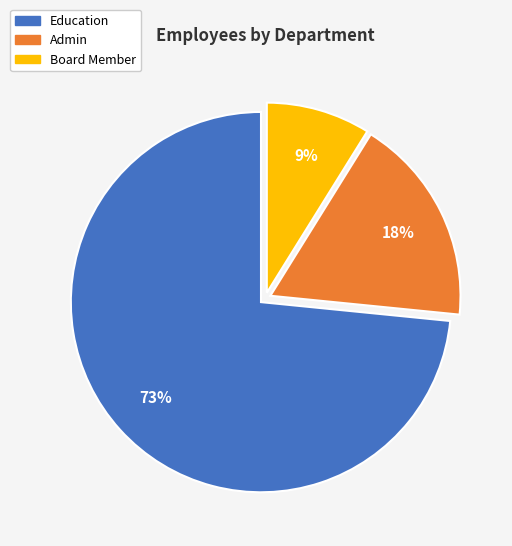

What is the largest slice in the pie chart?

Education